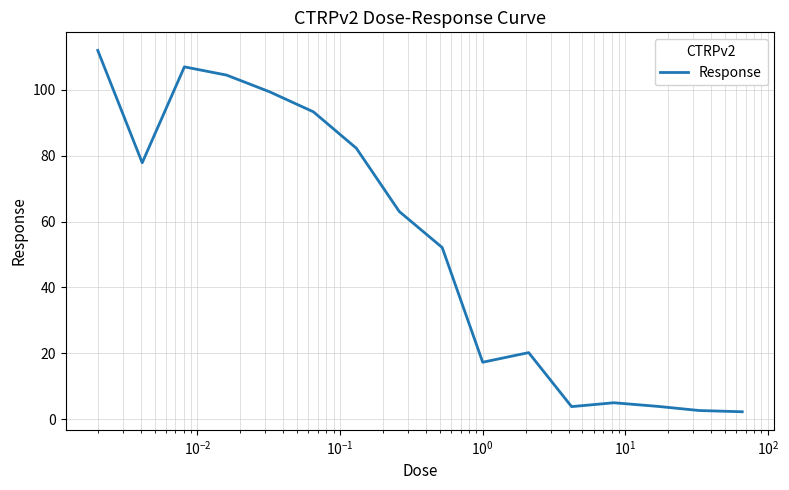

What is the difference between the maximum and minimum values?

109.8